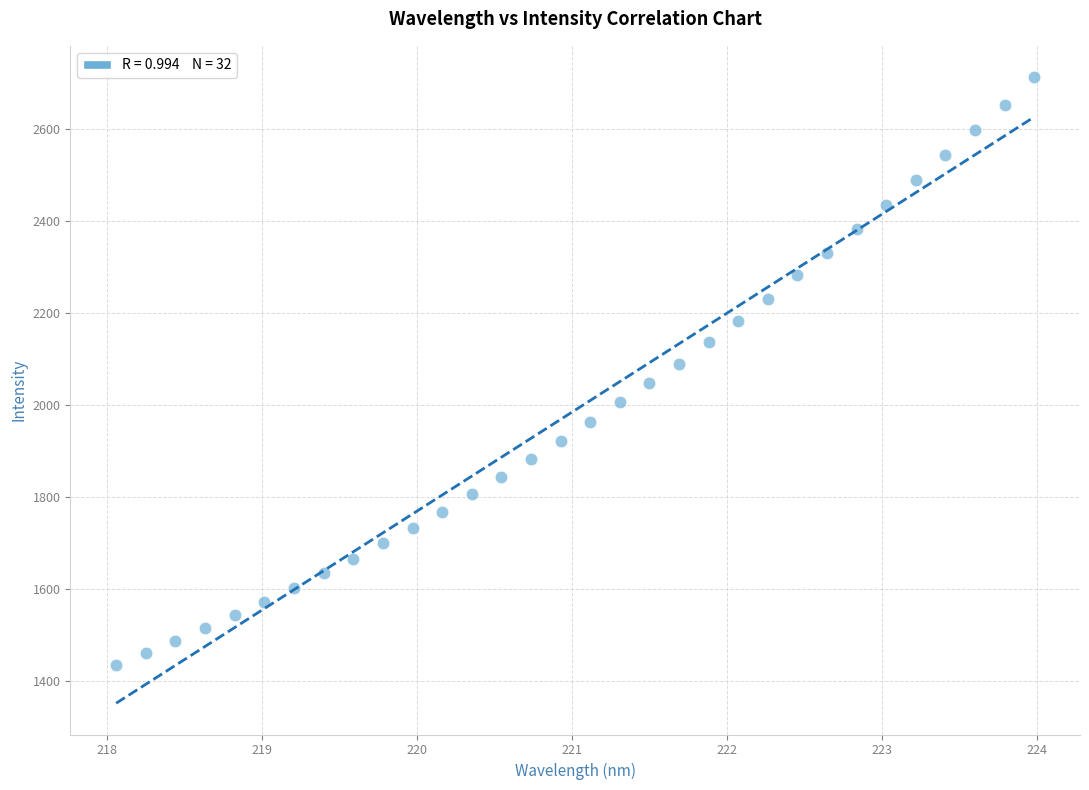

What is the range of X values (max minus min)?

5.9